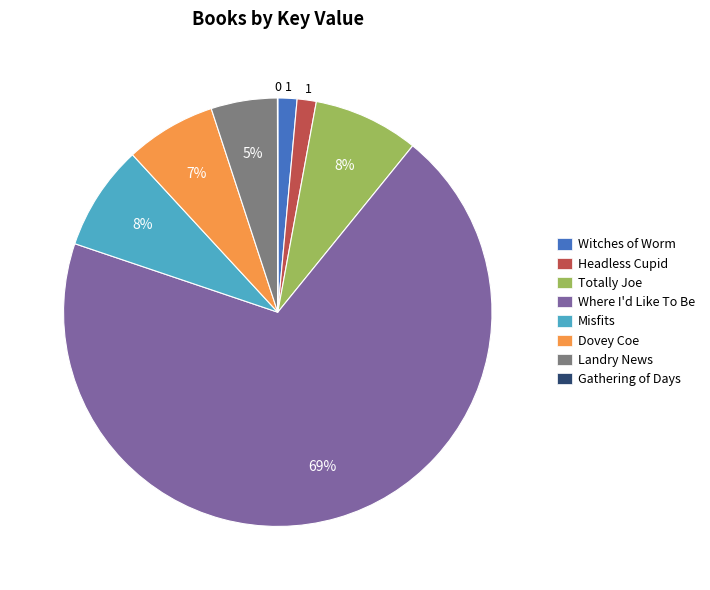

To the nearest percent, what is the difference between the Headless Cupid and Misfits slice percentages?

7%